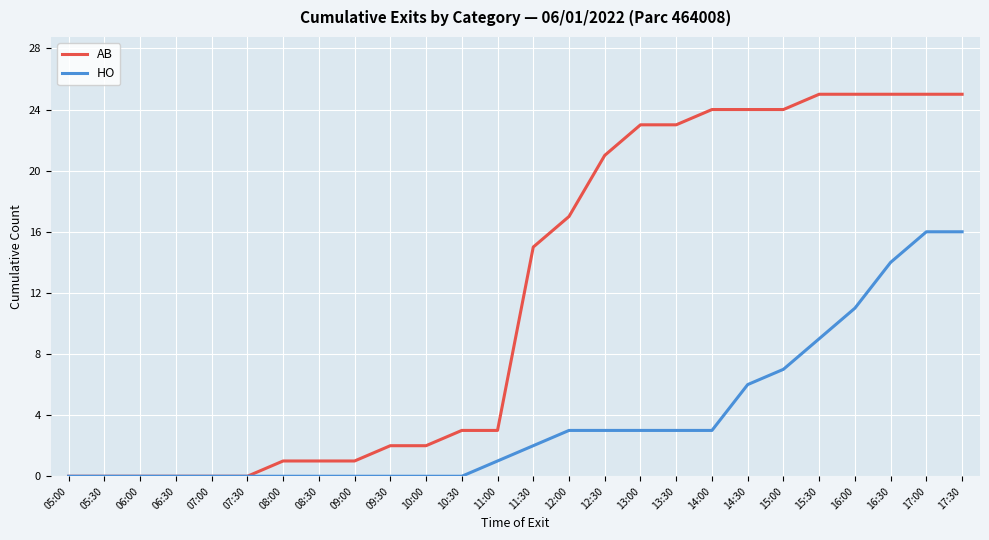

List the series in order of their peak value, lowest first.

HO, AB